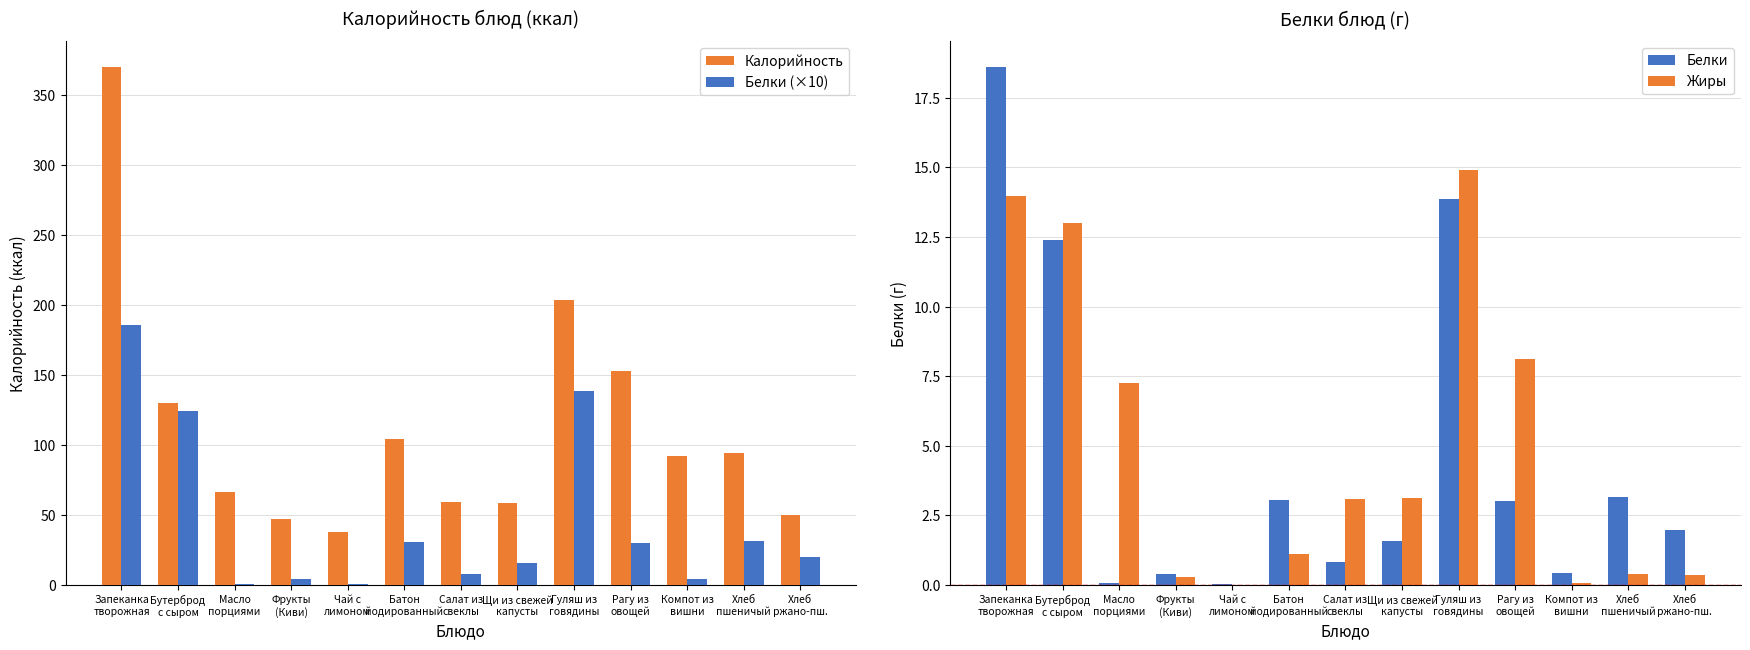

Rank the categories by Белки (×10) value from highest to lowest.

Запеканка
творожная, Гуляш из
говядины, Бутерброд
с сыром, Хлеб
пшеничый, Батон
йодированный, Рагу из
овощей, Хлеб
ржано-пш., Щи из свежей
капусты, Салат из
свеклы, Компот из
вишни, Фрукты
(Киви), Масло
порциями, Чай с
лимоном